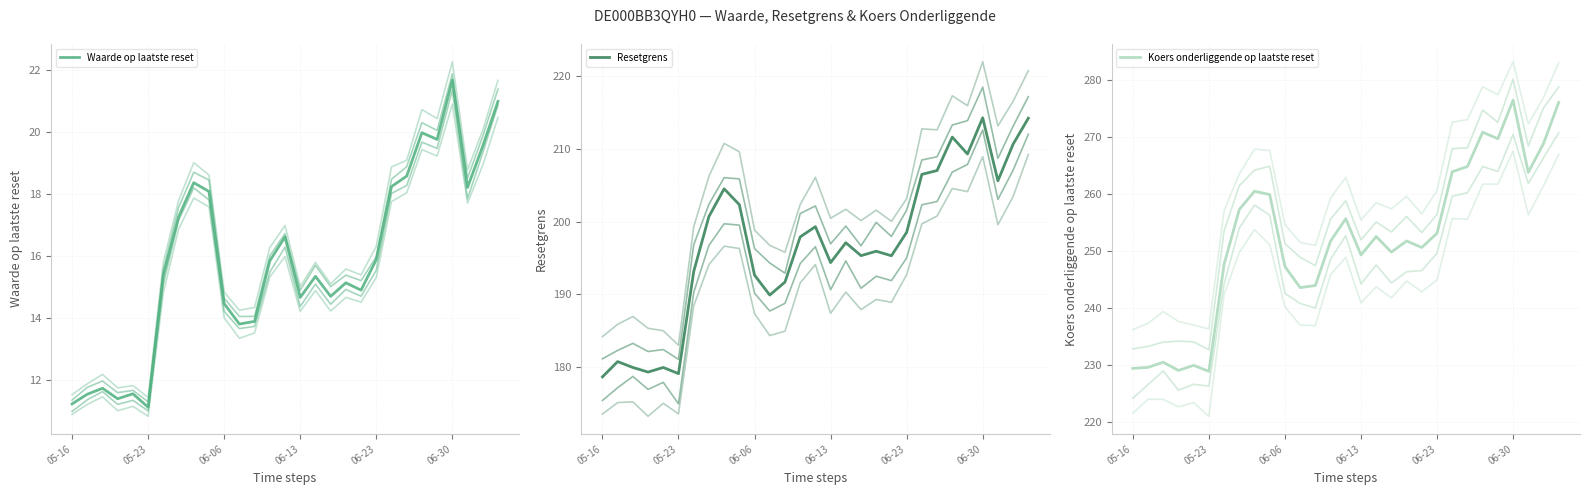

What is the greatest value displayed?

276.5